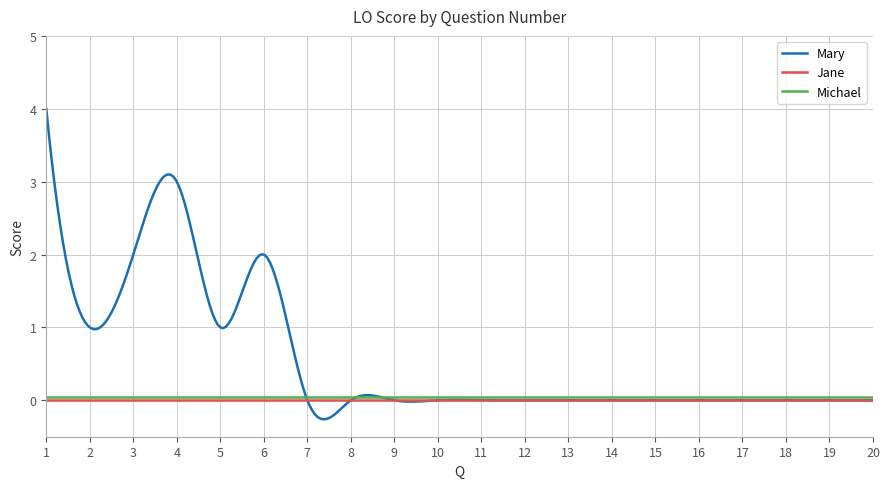

Which series has the largest total across all categories?

Mary